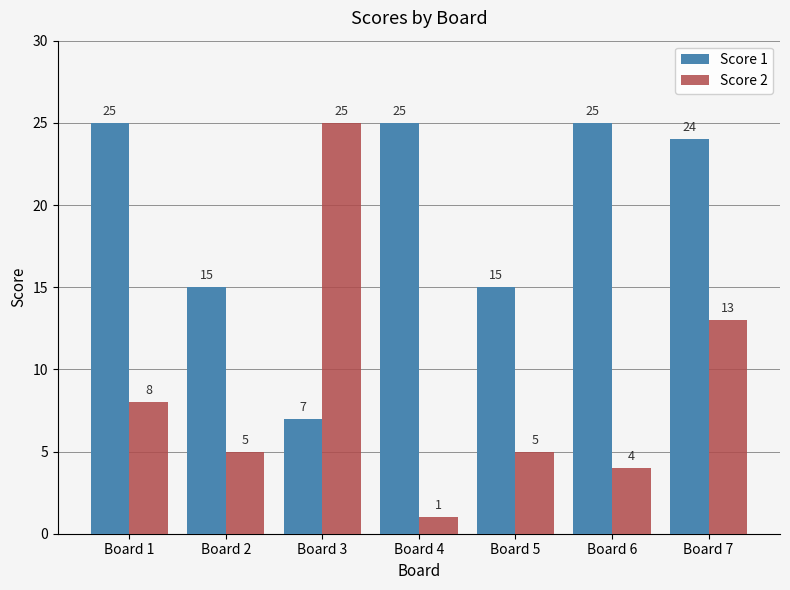

What is the spread (max minus min) of values at Board 3?

18